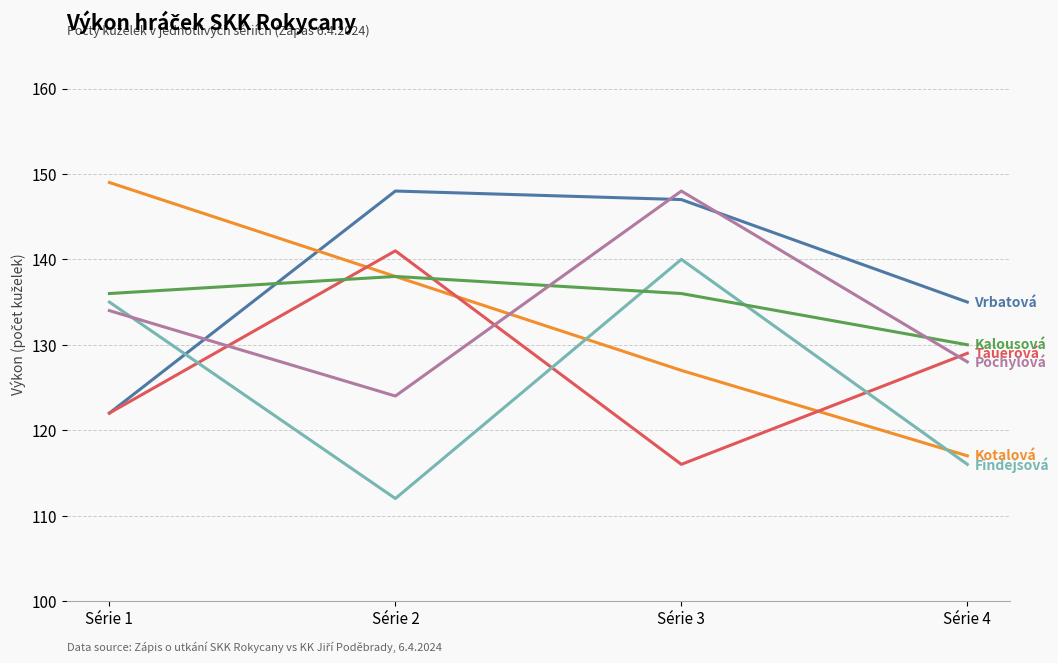

What is the spread (max minus min) of values at Série 3?

32